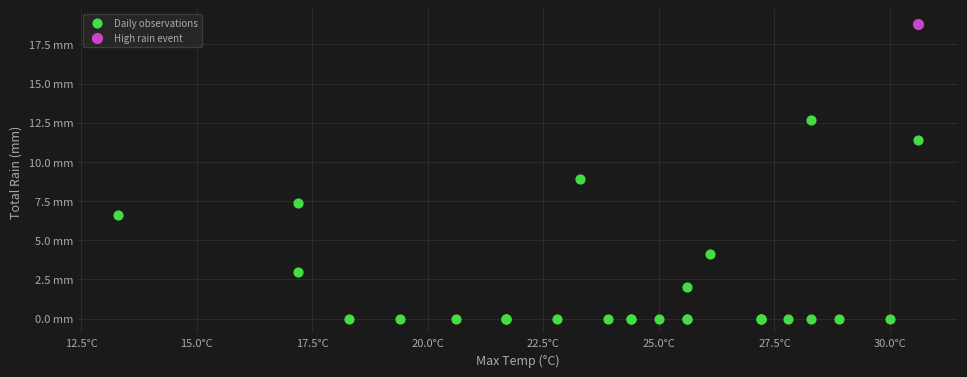

What are all the series names shown in the legend?

Daily observations, High rain event